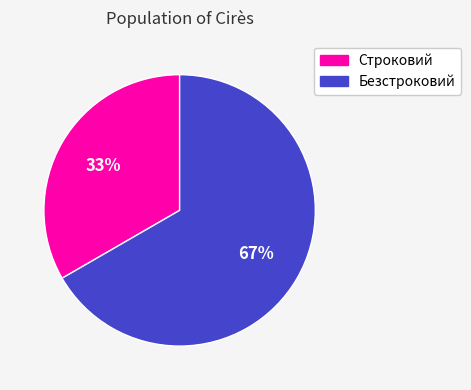

Do Безстроковий and Строковий together represent more than half of the pie?

Yes